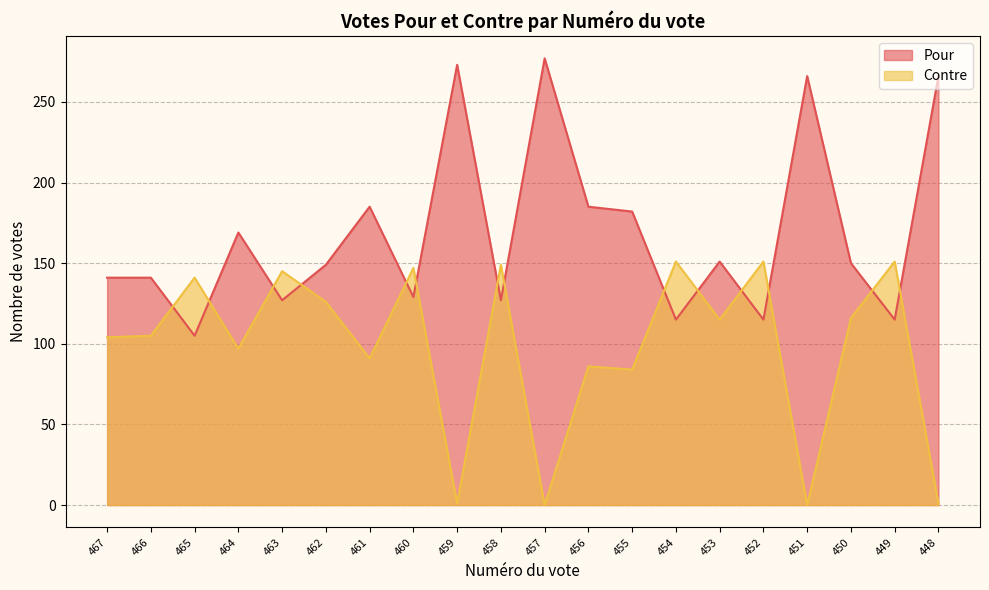

At which category does Contre reach its first local valley?

464